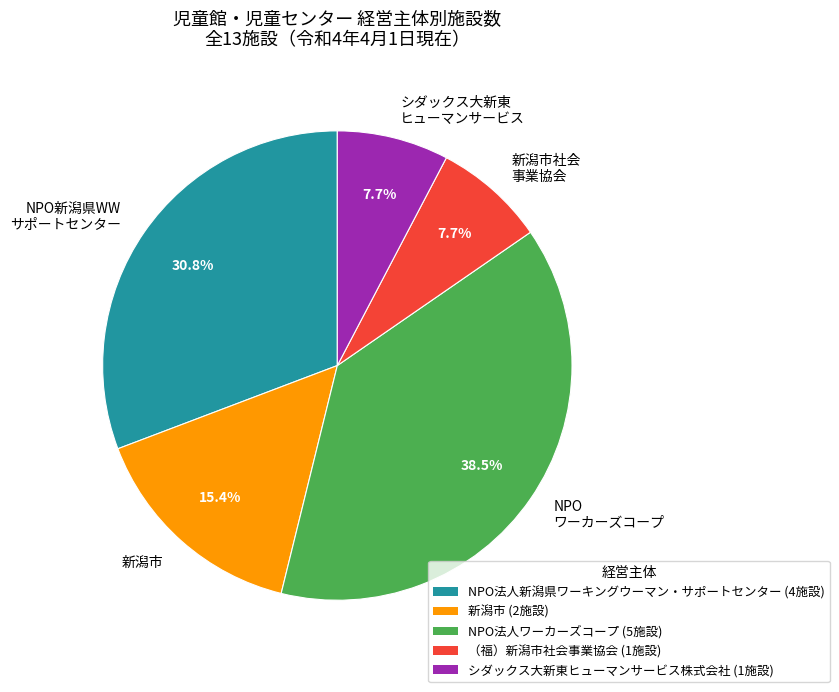

To the nearest percent, what is the difference between the largest and smallest slice percentages?

31%